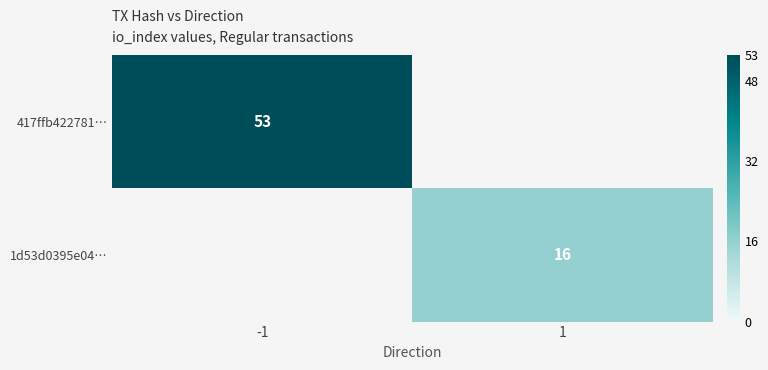

Is the value of 1d53d0395e04… at 1 greater than the value of 417ffb422781… at -1?

No